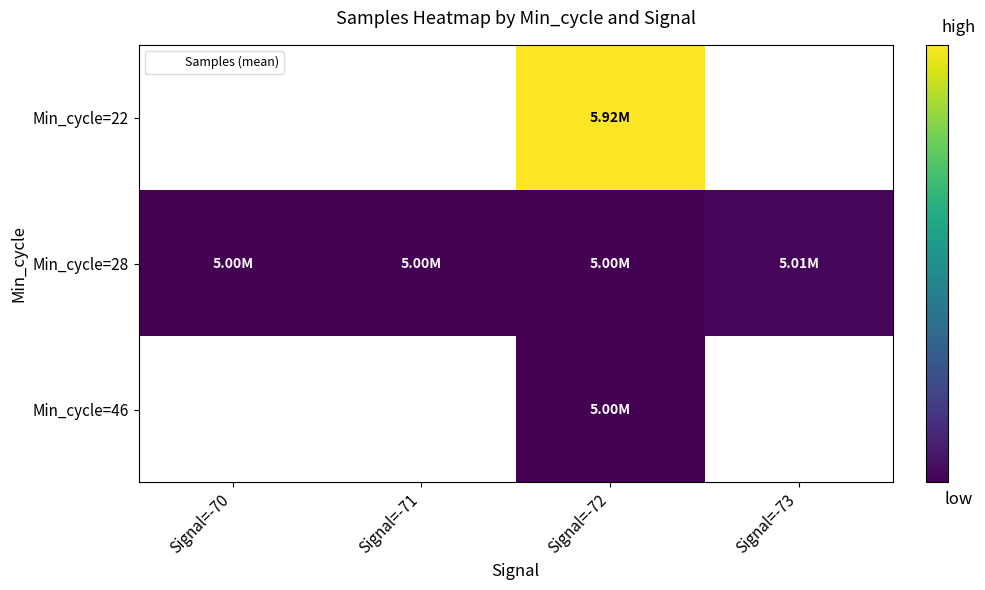

At which label is Min_cycle=28 closest to 5007267?

Signal=-72